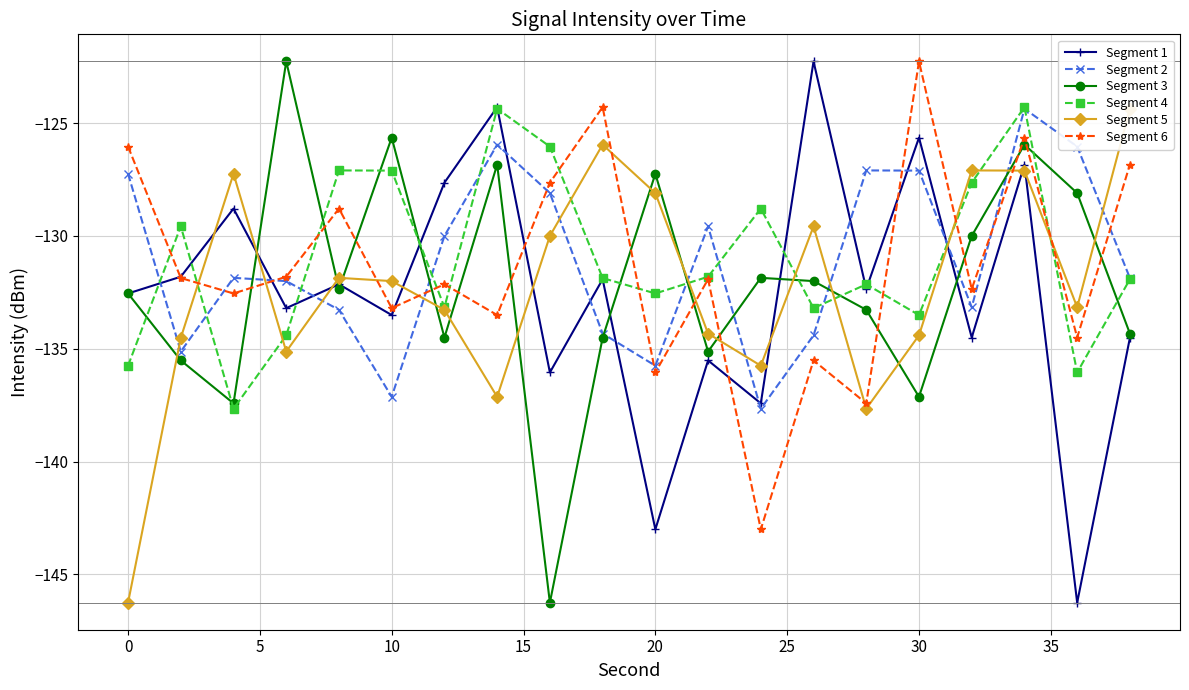

How many interior local valleys does the Segment 3 series have?

6